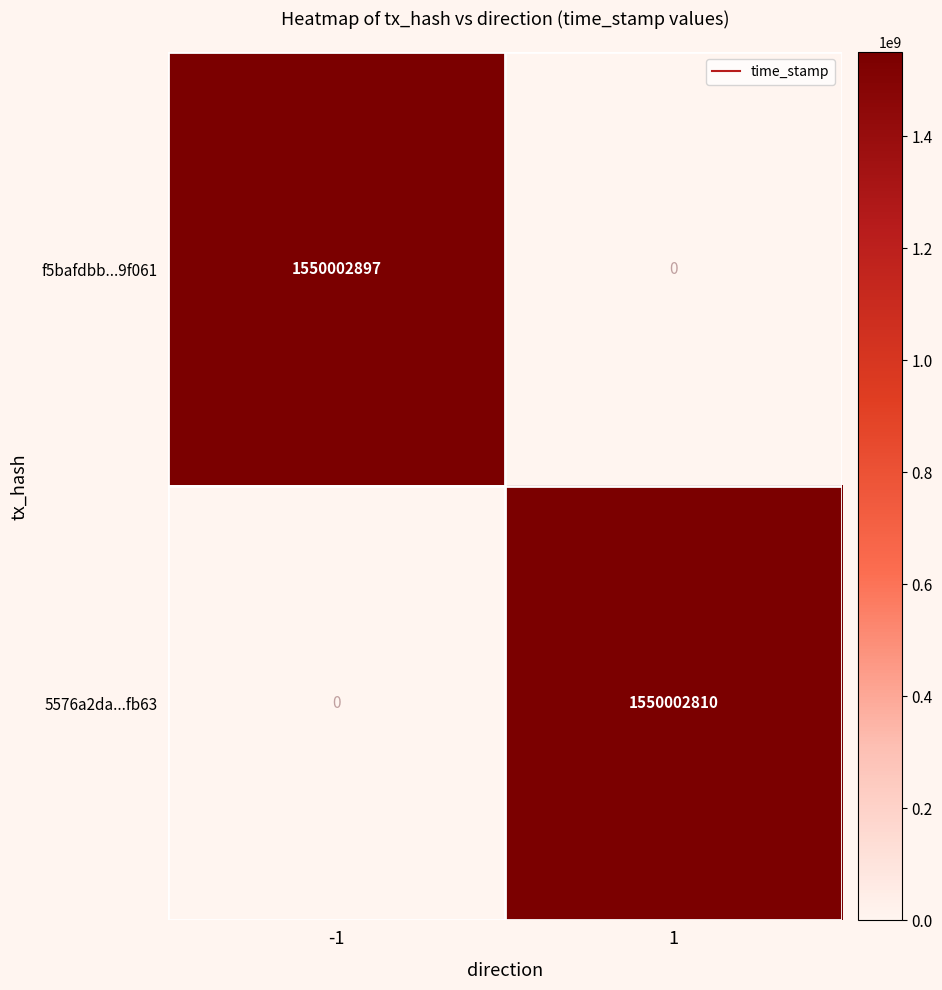

Is it true that 5576a2da...fb63 equals 1550002810 at 1?

True